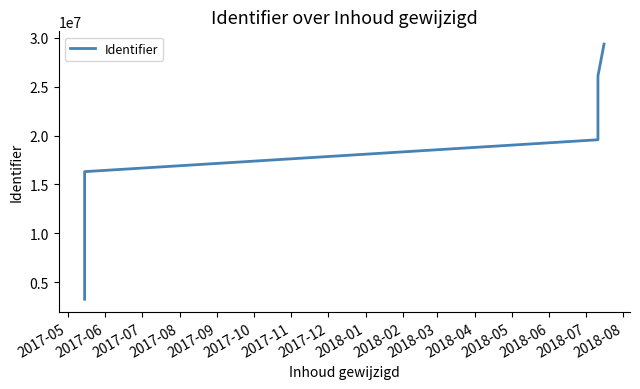

What is the label of the 1st point from the left?

2017-05